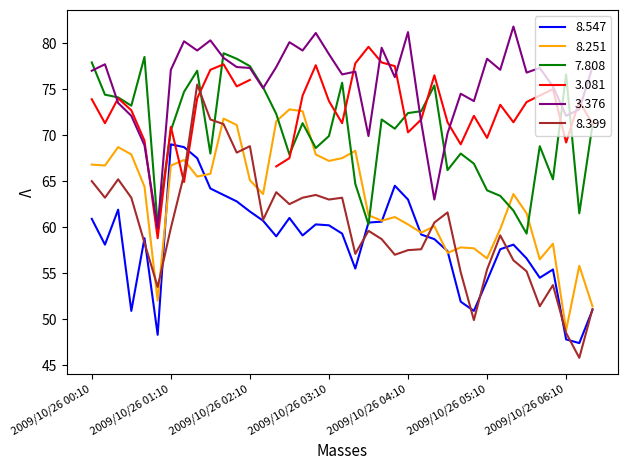

What is the lowest value of the 8.547 series?

47.4